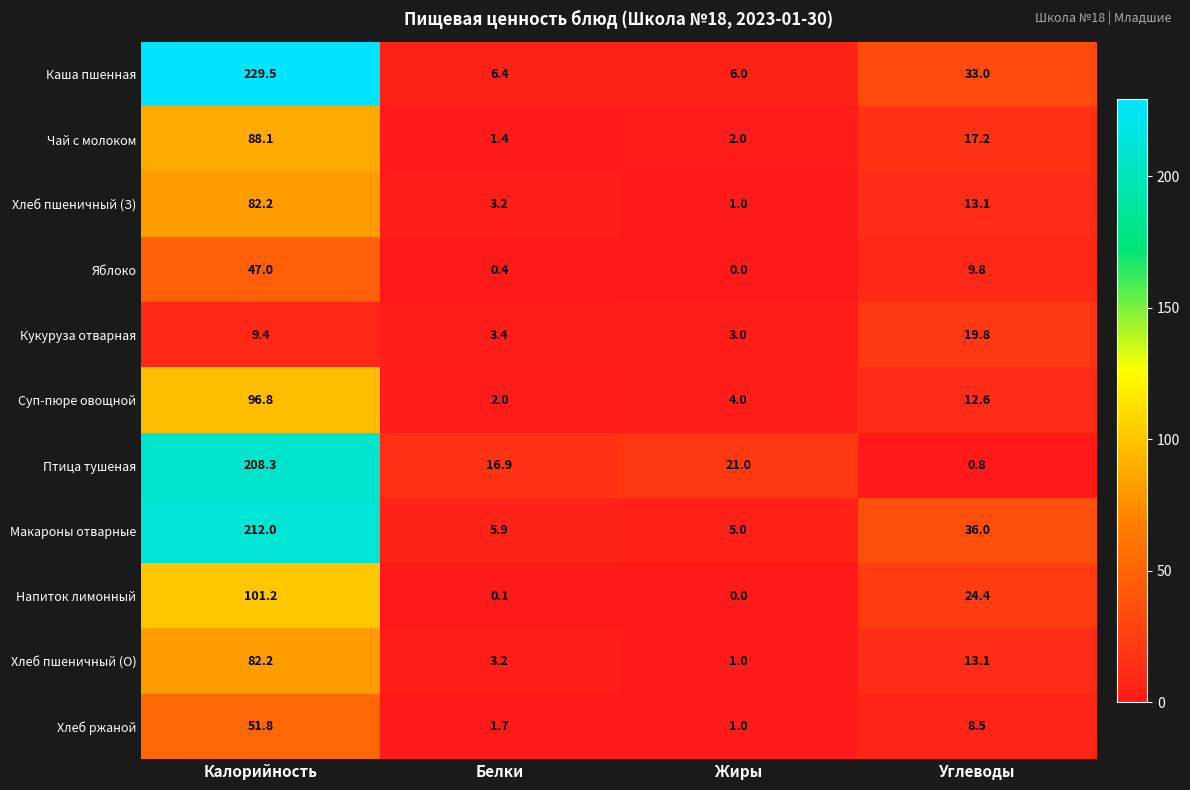

Which category has the highest value in the Кукуруза отварная series?

Углеводы